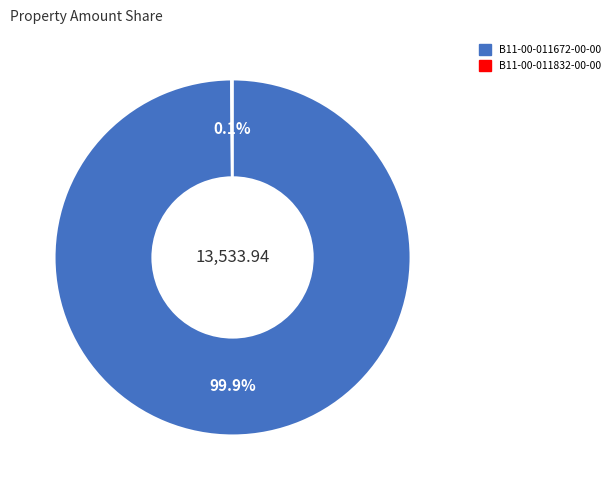

Does any single category account for the majority?

Yes